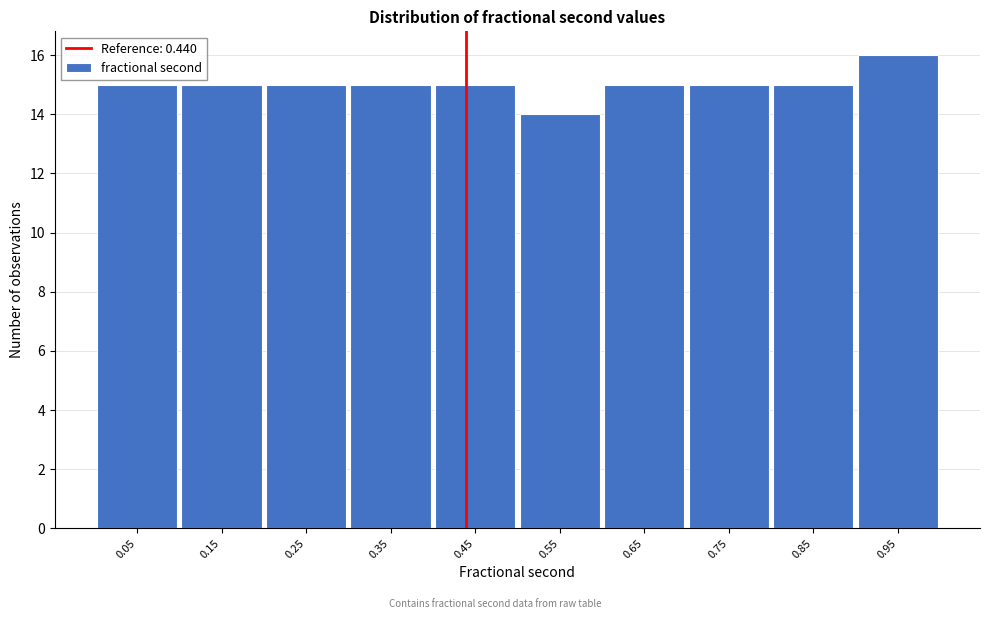

Reading left to right, transcribe this chart: for each bar, give the range it covers on the x-axis and its height. The values are not printed on the chart, so give them approximately, as read against the axis.

0.0 to 0.1: 15
0.1 to 0.2: 15
0.2 to 0.3: 15
0.3 to 0.4: 15
0.4 to 0.5: 15
0.5 to 0.6: 14
0.6 to 0.7: 15
0.7 to 0.8: 15
0.8 to 0.9: 15
0.9 to 1.0: 16